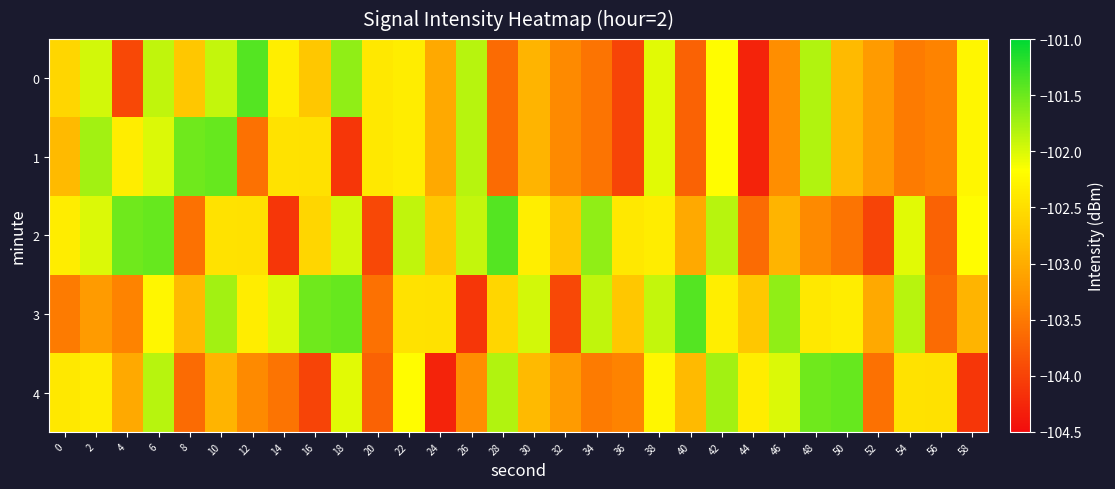

List the series in order of their peak value, lowest first.

1, 4, 0, 2, 3